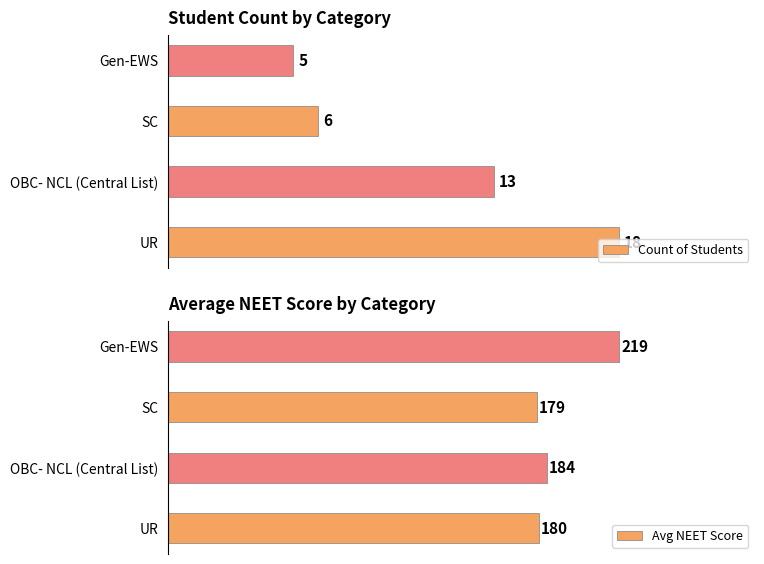

How many data points does each series have?

4